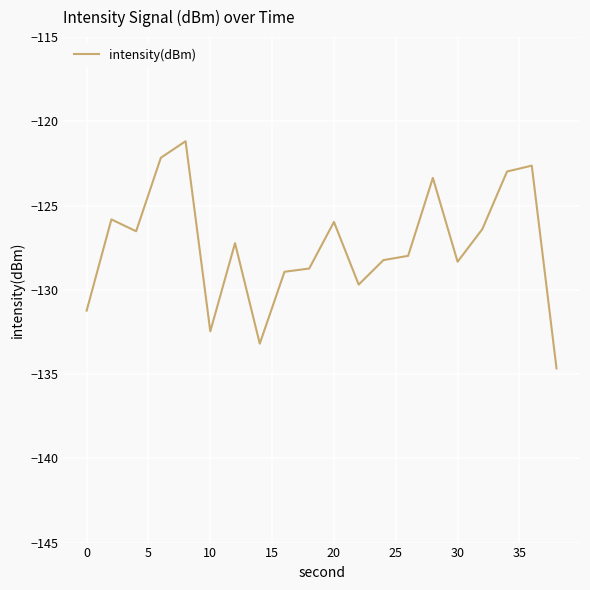

What is the maximum value shown in the chart?

-121.2